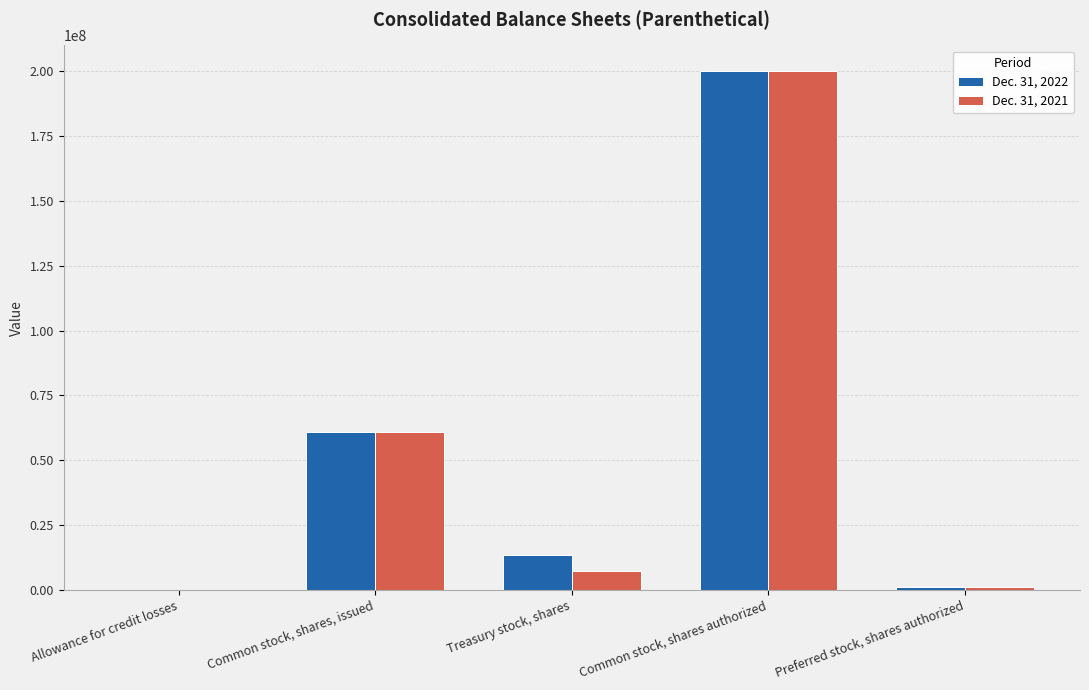

Is it true that Dec. 31, 2022 equals 13281222 at Treasury stock, shares?

True